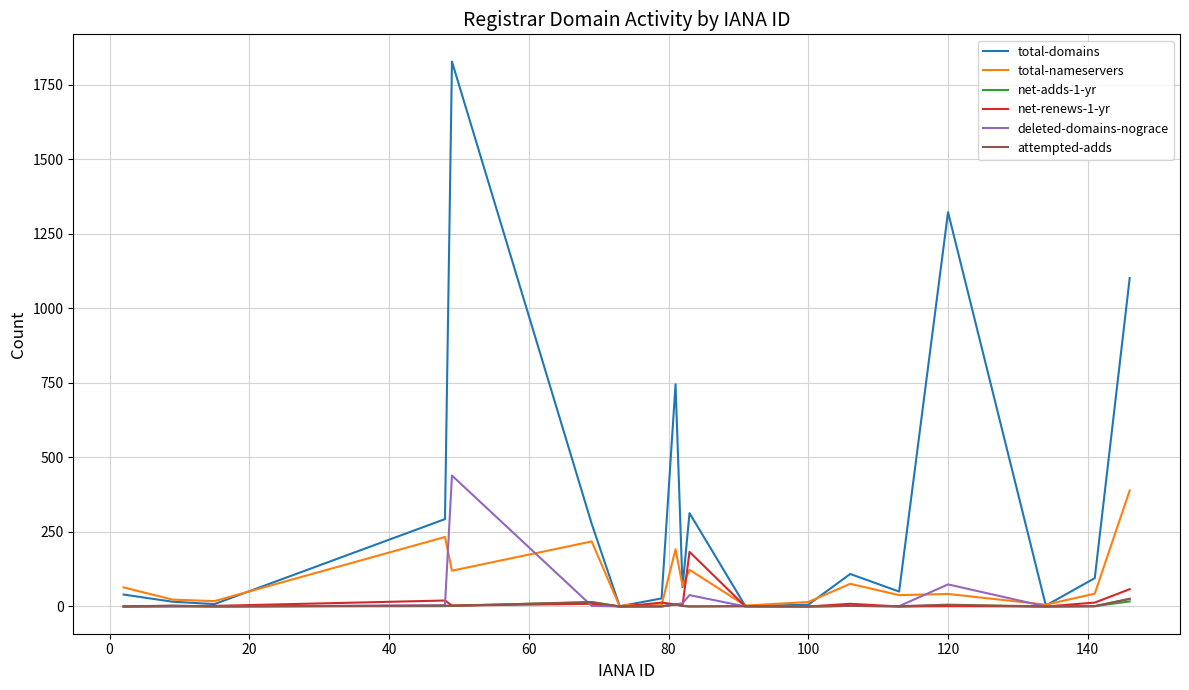

Which series has the largest total across all categories?

total-domains